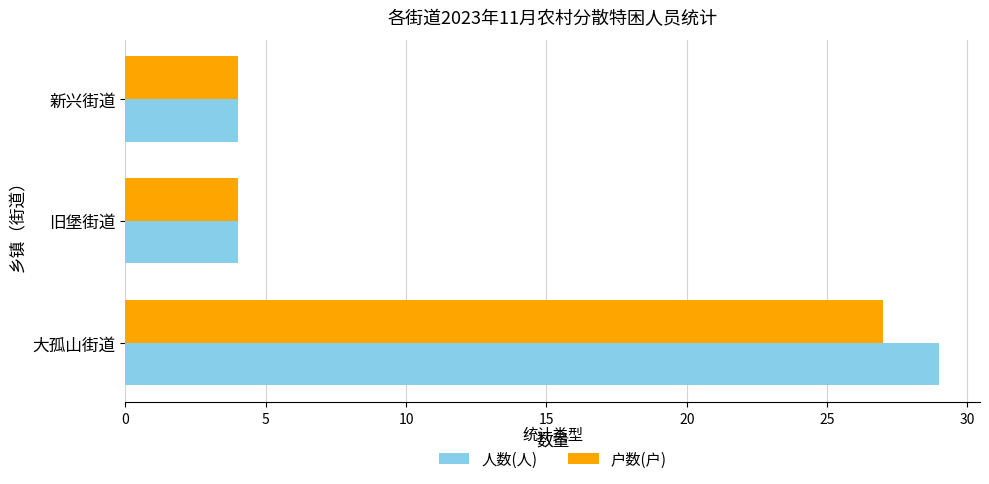

List the series in order of their peak value, lowest first.

户数(户), 人数(人)